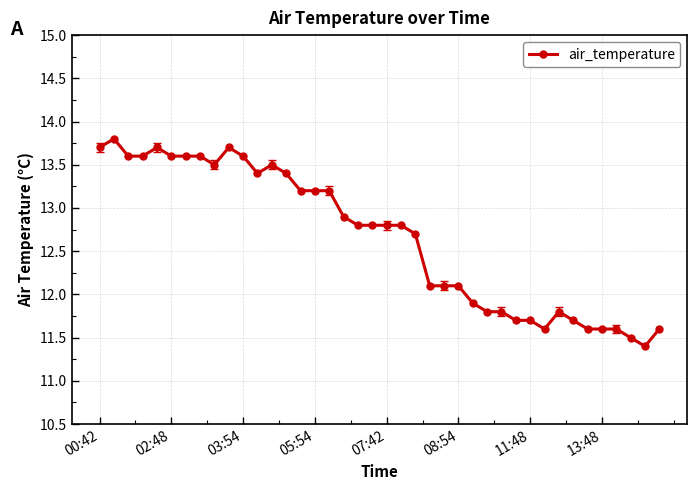

What is the maximum value shown in the chart?

13.8